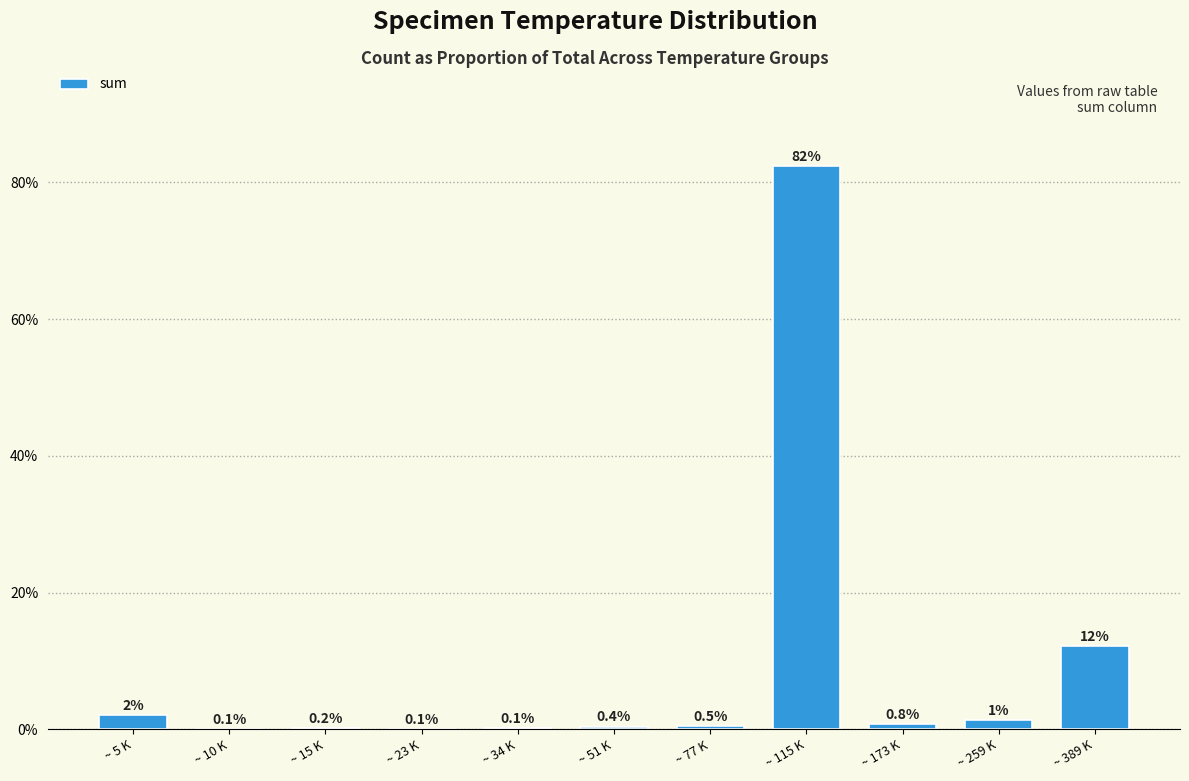

What position from the right is ~ 10 K?

10